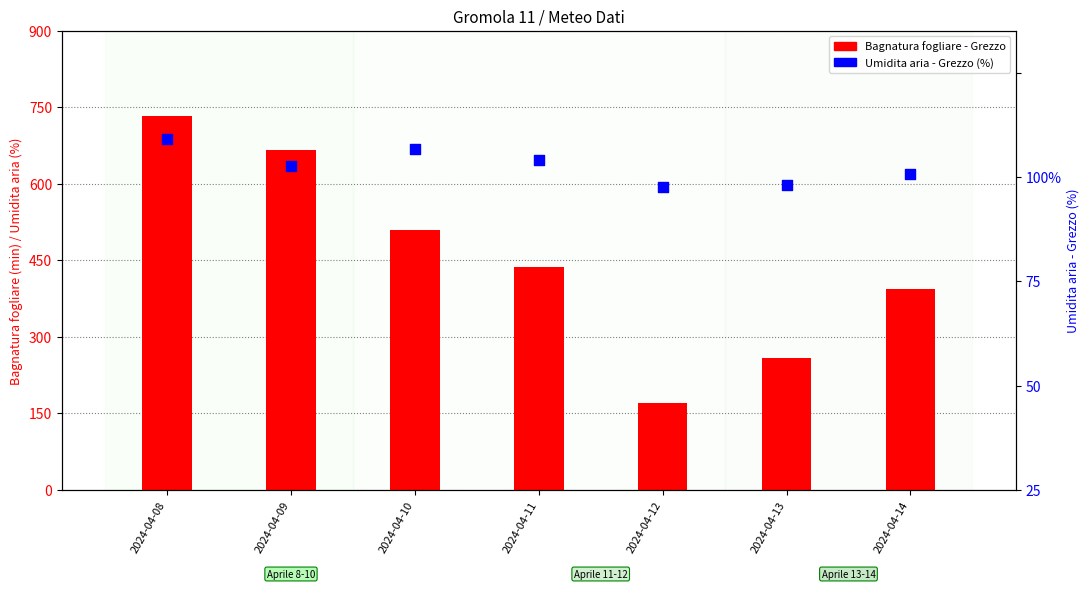

What is the total value across all series at 2024-04-12?

242.8